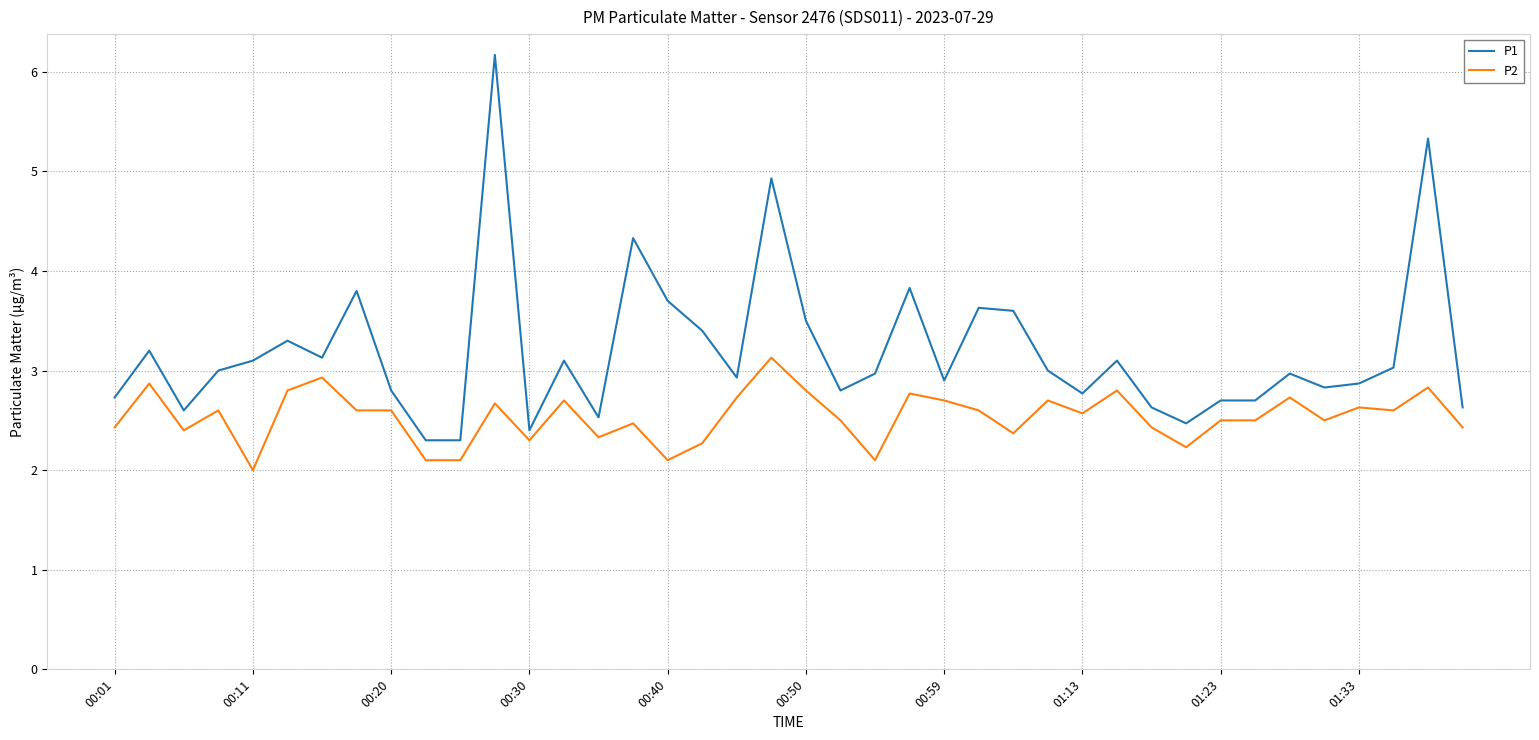

True or false: P1 and P2 intersect in this chart.

False